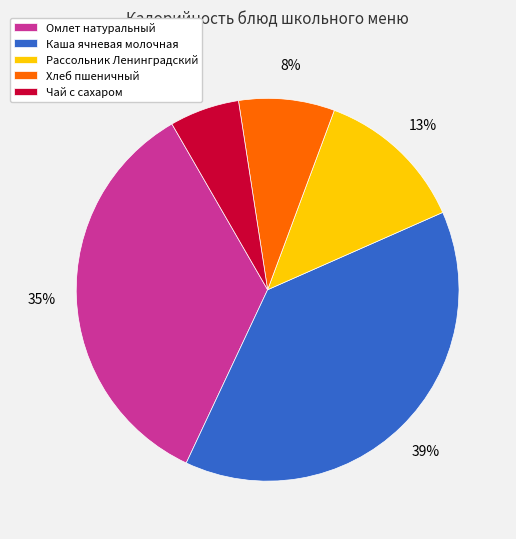

Do Омлет натуральный and Хлеб пшеничный together represent more than half of the pie?

No